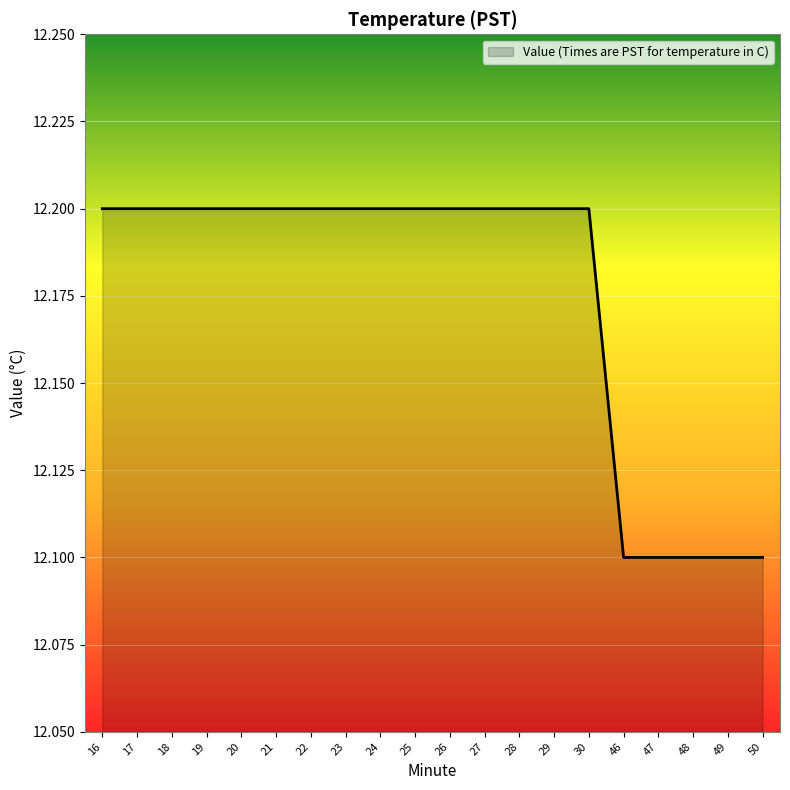

Reading right to left, extract all data points from this chart.

12.1	12.1	12.1	12.1	12.1	12.2	12.2	12.2	12.2	12.2	12.2	12.2	12.2	12.2	12.2	12.2	12.2	12.2	12.2	12.2